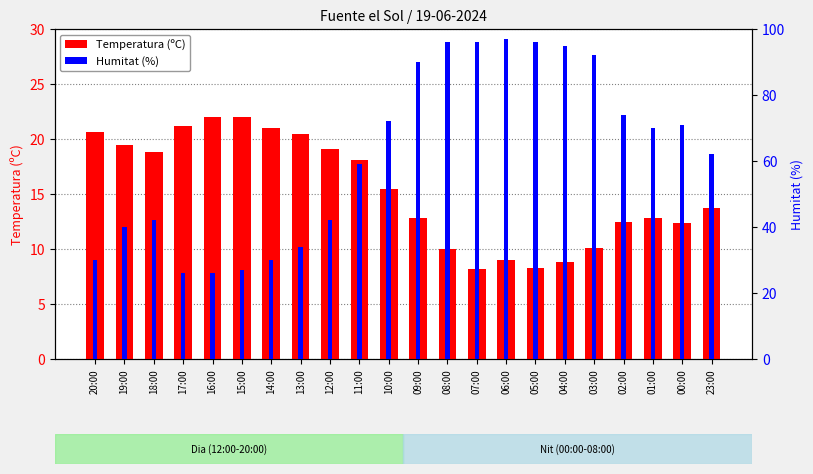

What is the spread (max minus min) of values at 20:00?

9.4